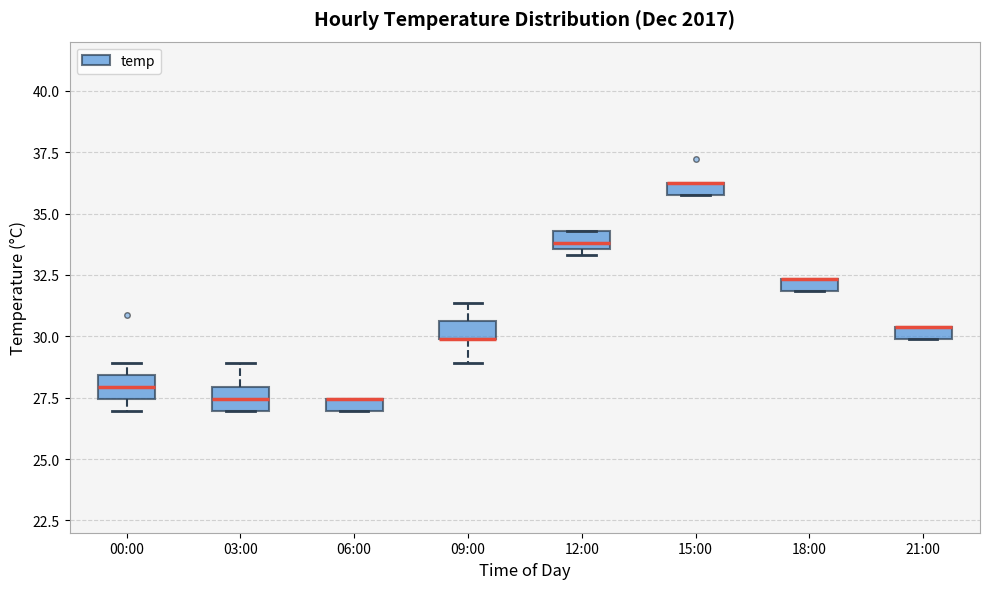

Where is the upper edge of the box for 06:00 on the y-axis? The values are not printed on the chart, so give them approximately, as read against the axis.

27.5